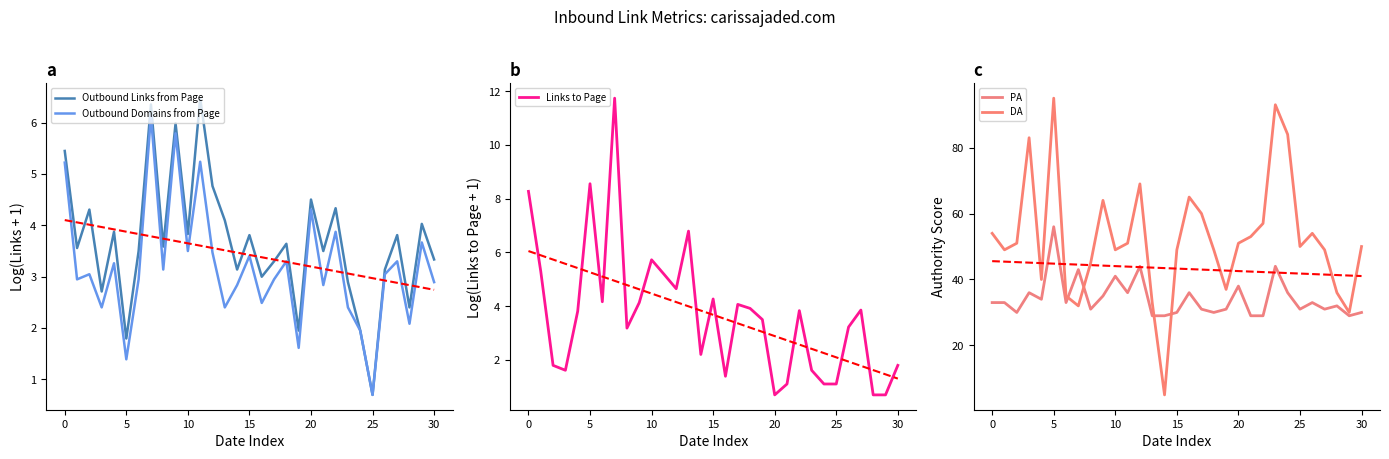

Which series has the largest total across all categories?

DA